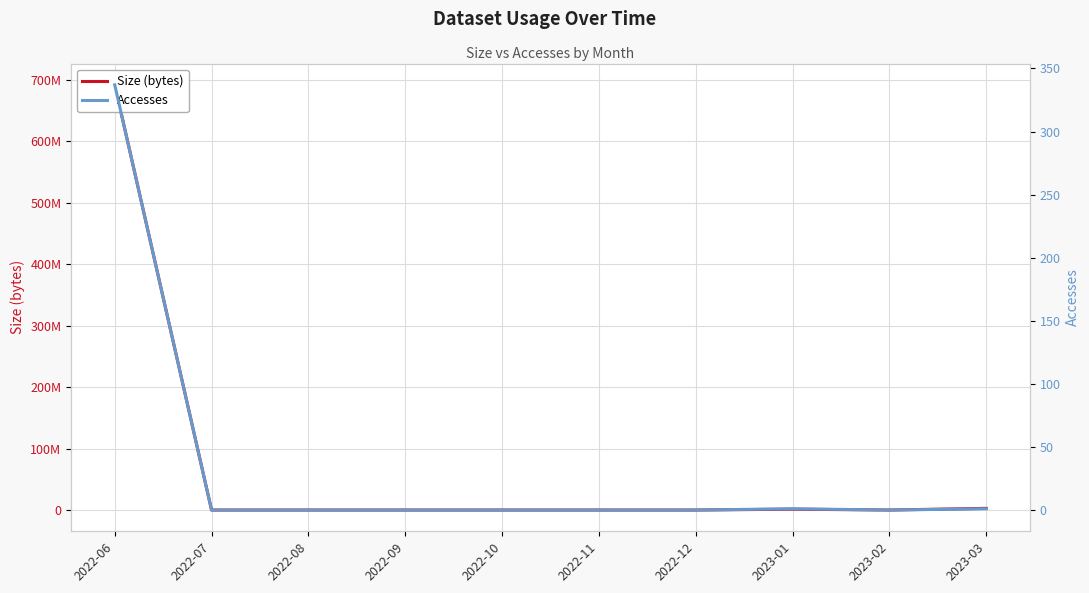

Reading right to left, what are all the values shown in this chart?

Size (bytes): 2725786	0	1404822	0	0	0	0	0	0	691634368
Accesses: 1	0	1	0	0	0	0	0	0	337